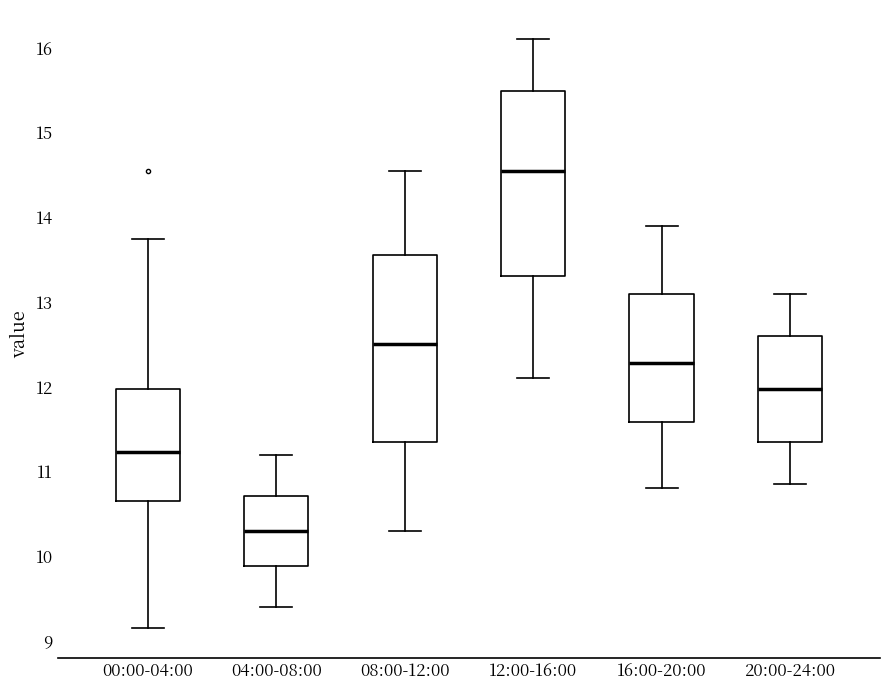

Which box's median line is the lowest?

04:00-08:00